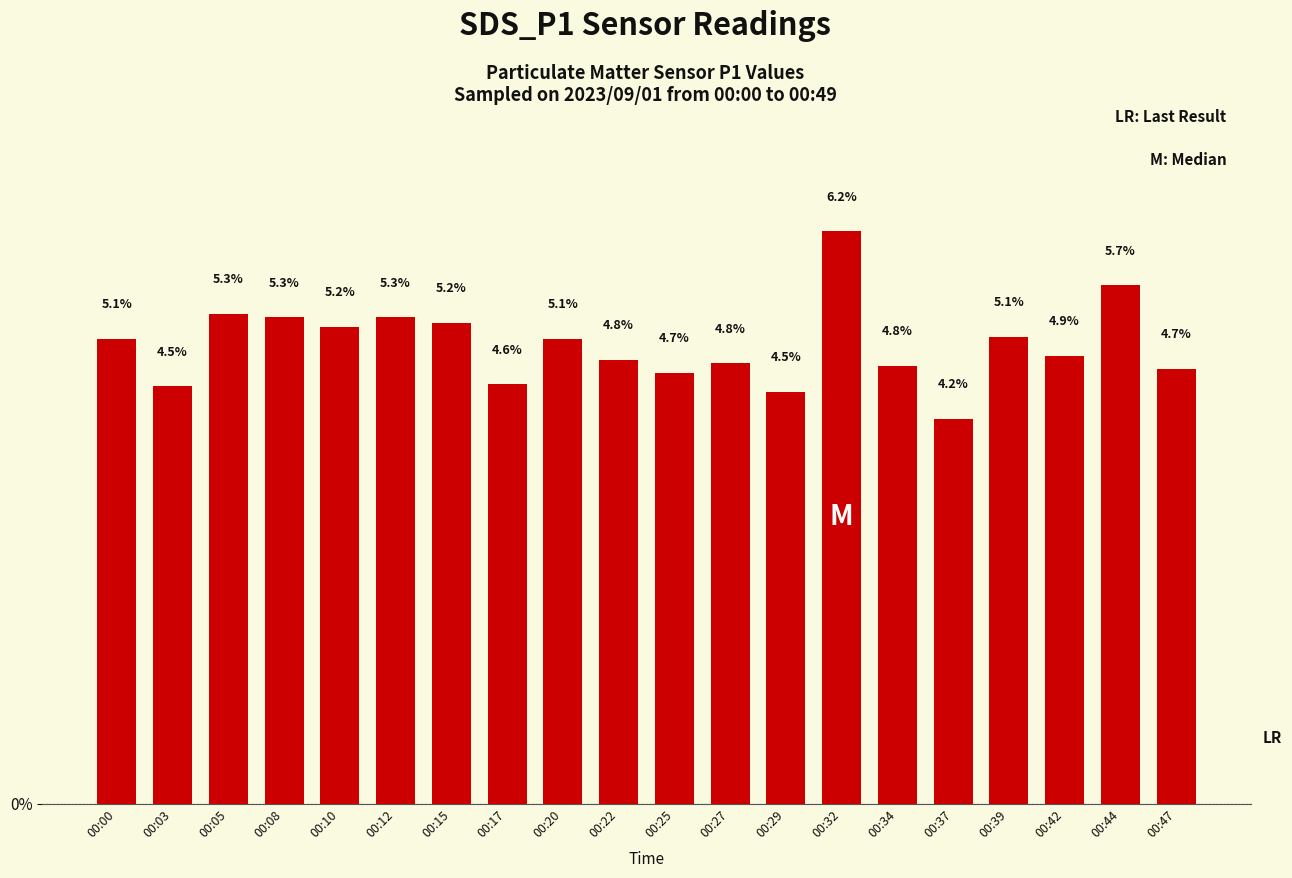

Is it true that the value at 00:44 is 5.7?

True